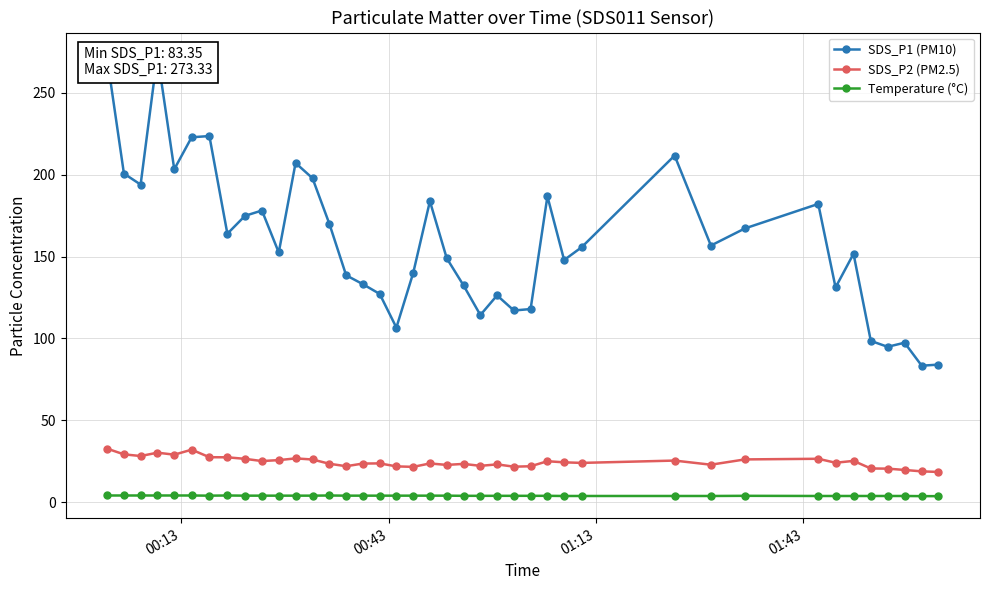

True or false: SDS_P2 (PM2.5) and Temperature (°C) cross at least once.

False